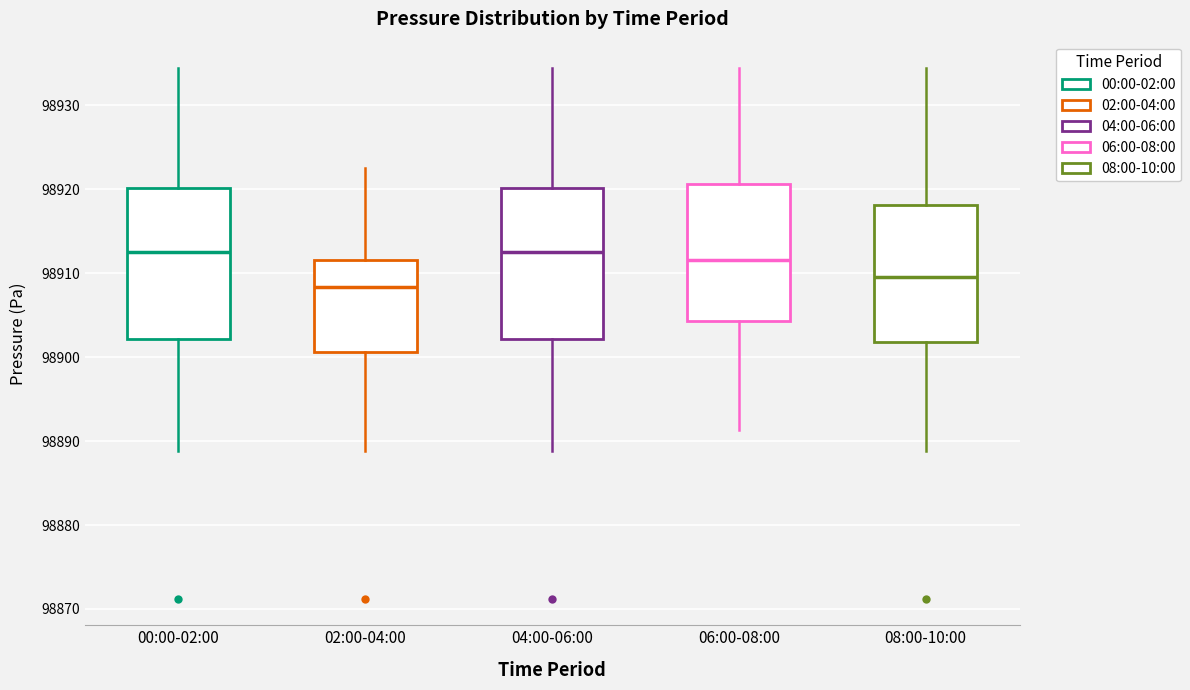

Where is the lower edge of the box for 06:00-08:00 on the y-axis? The values are not printed on the chart, so give them approximately, as read against the axis.

98904